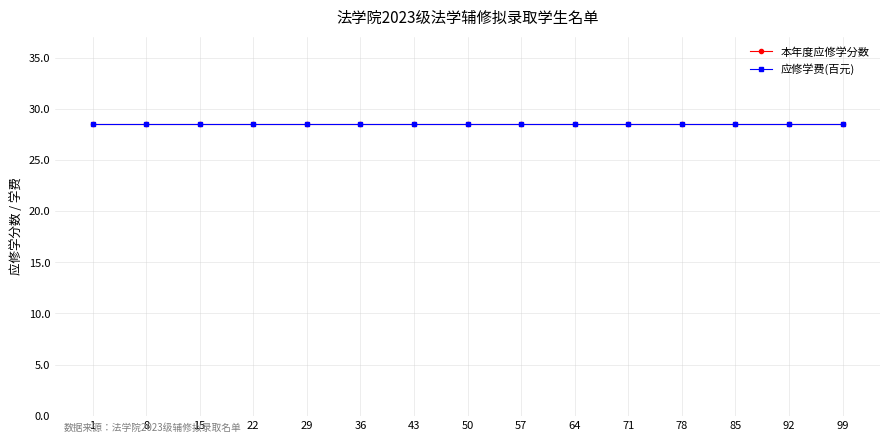

True or false: 应修学费(元) has more than 1 interior local peaks.

False